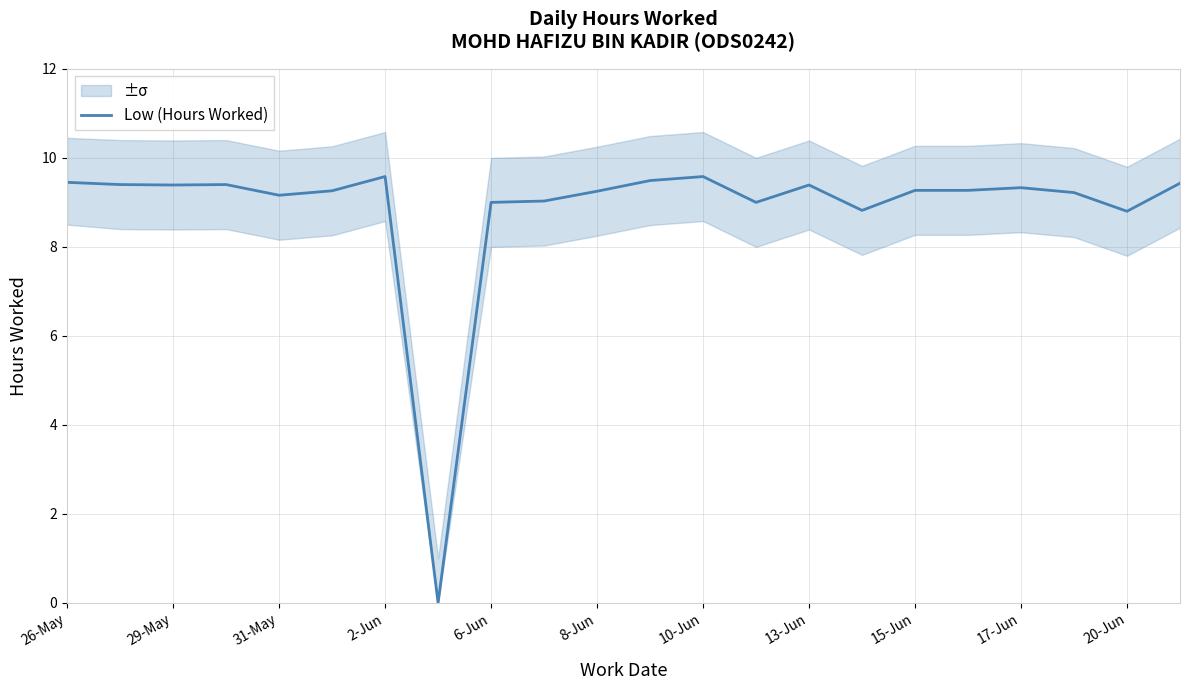

The value of Low (Hours Worked) at 8-Jun is 9.2. True or false?

True